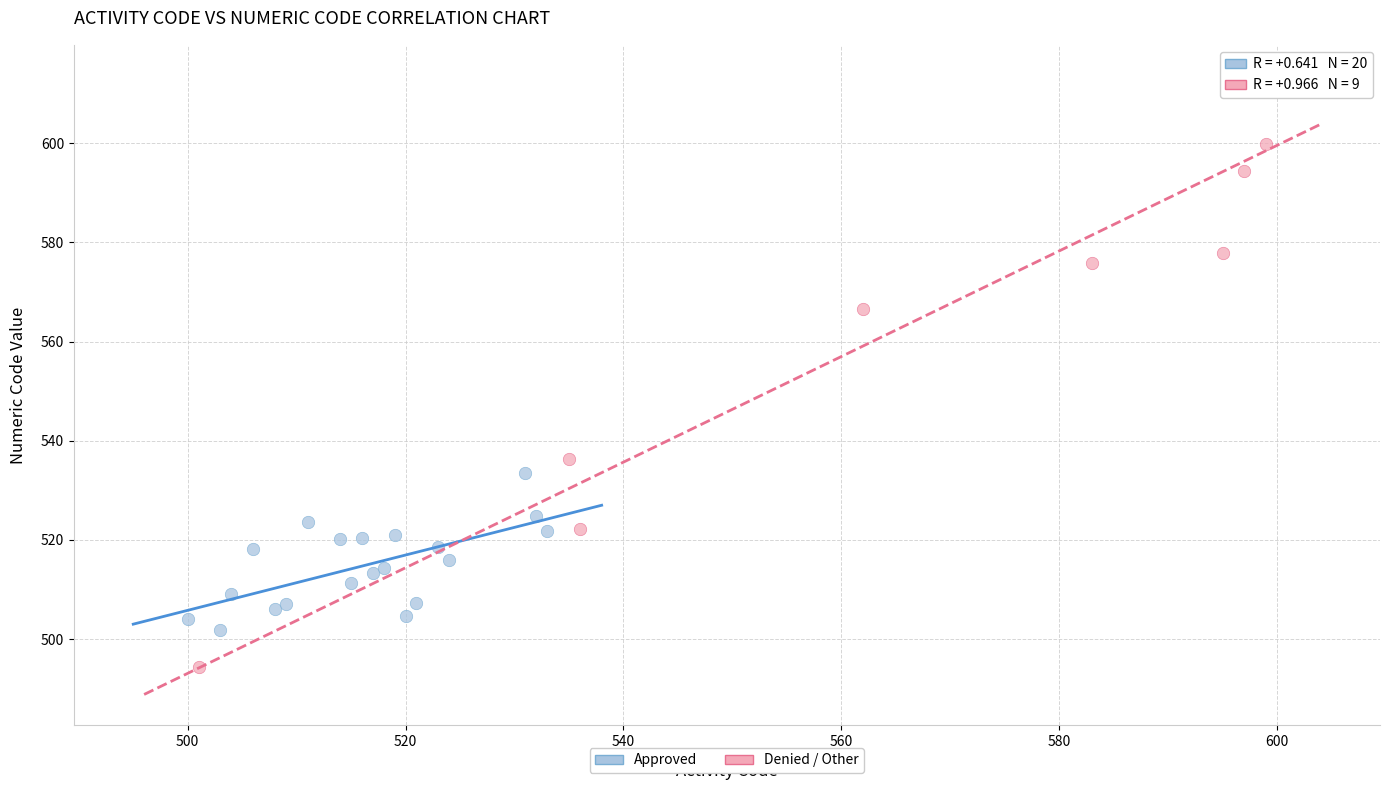

Which series has the largest Y range (max minus min)?

Denied / Other